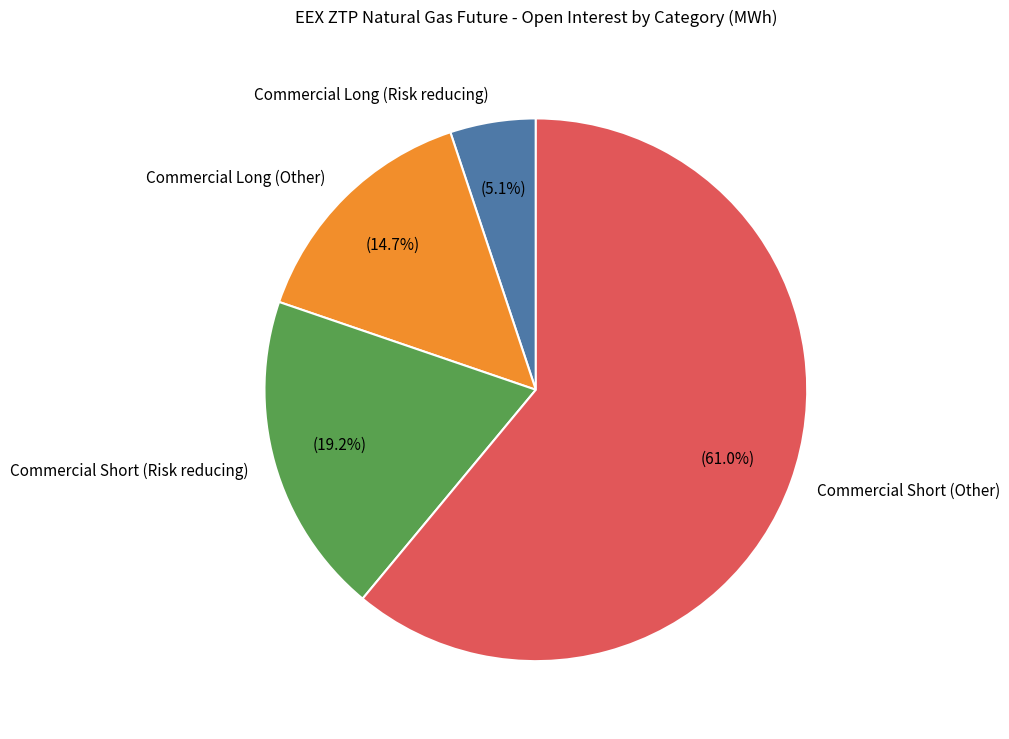

Do Commercial Short (Risk reducing) and Commercial Short (Other) together represent more than half of the pie?

Yes